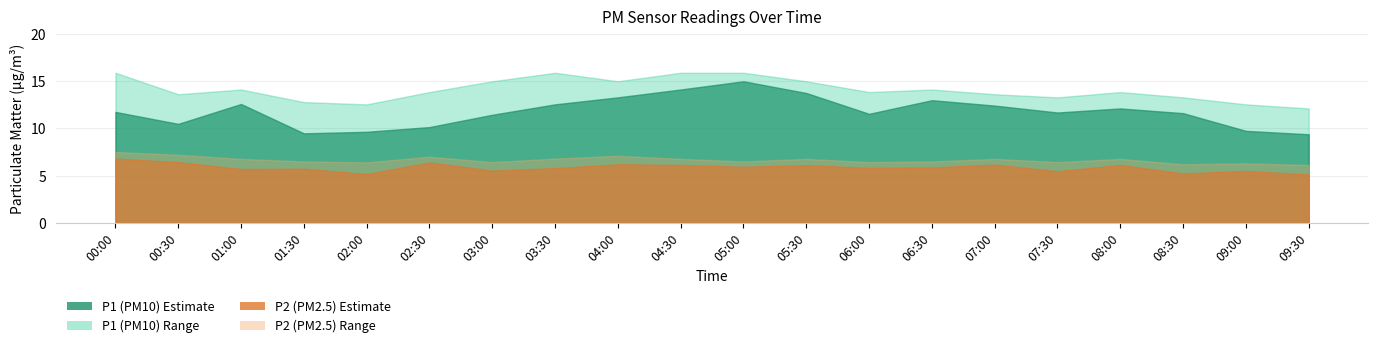

Is the value of P1 at 00:00 greater than the value of P1_upper at 05:00?

No